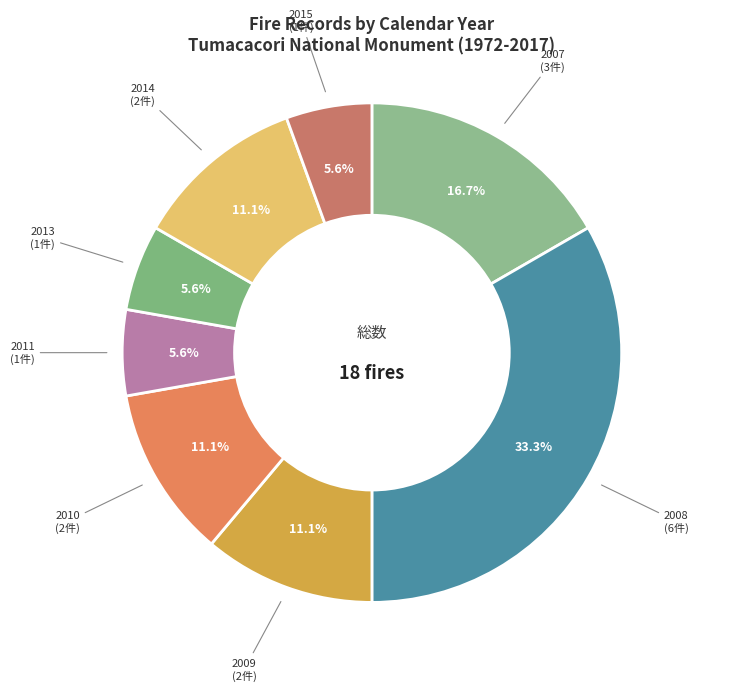

Approximately how many times larger is the value at 2015 compared to 2014?

0.5